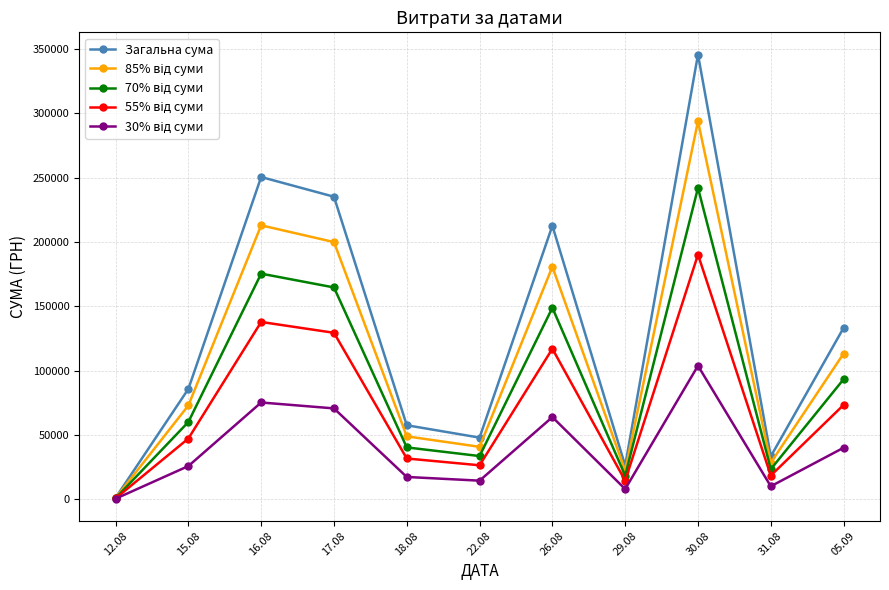

What is the label of the 6th point from the right?

22.08